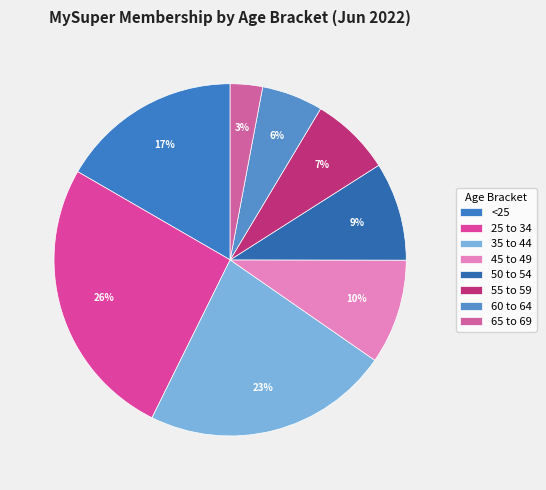

Count the number of slices in the pie.

8